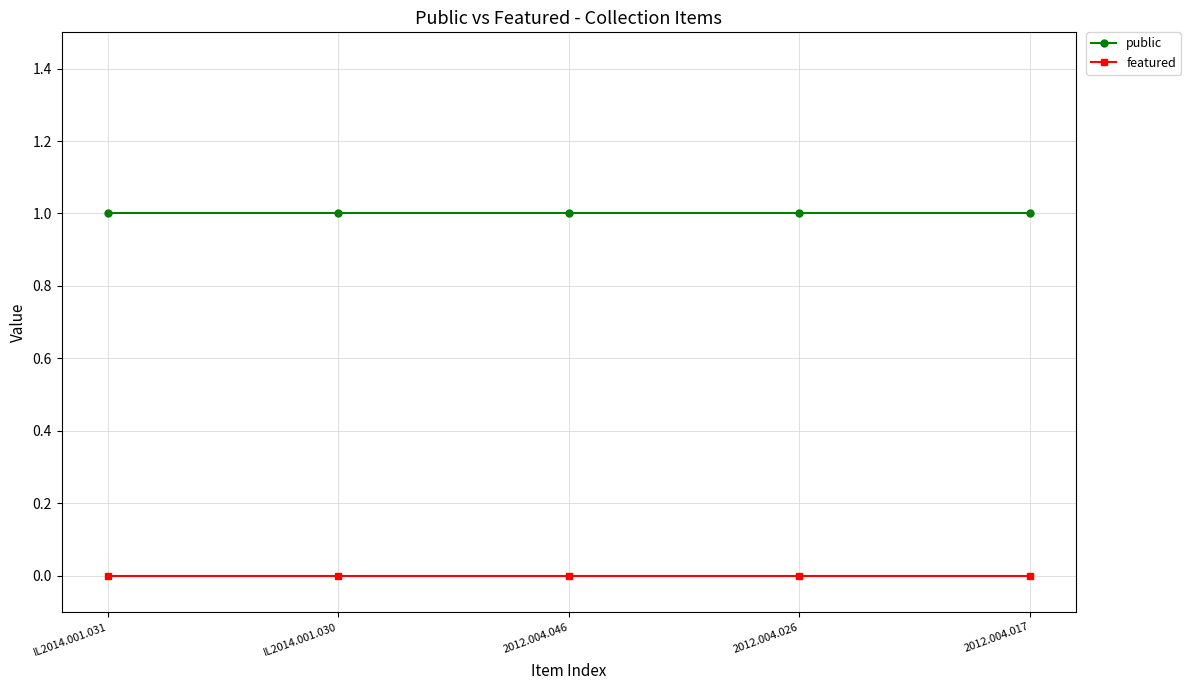

Which series has the largest total across all categories?

public